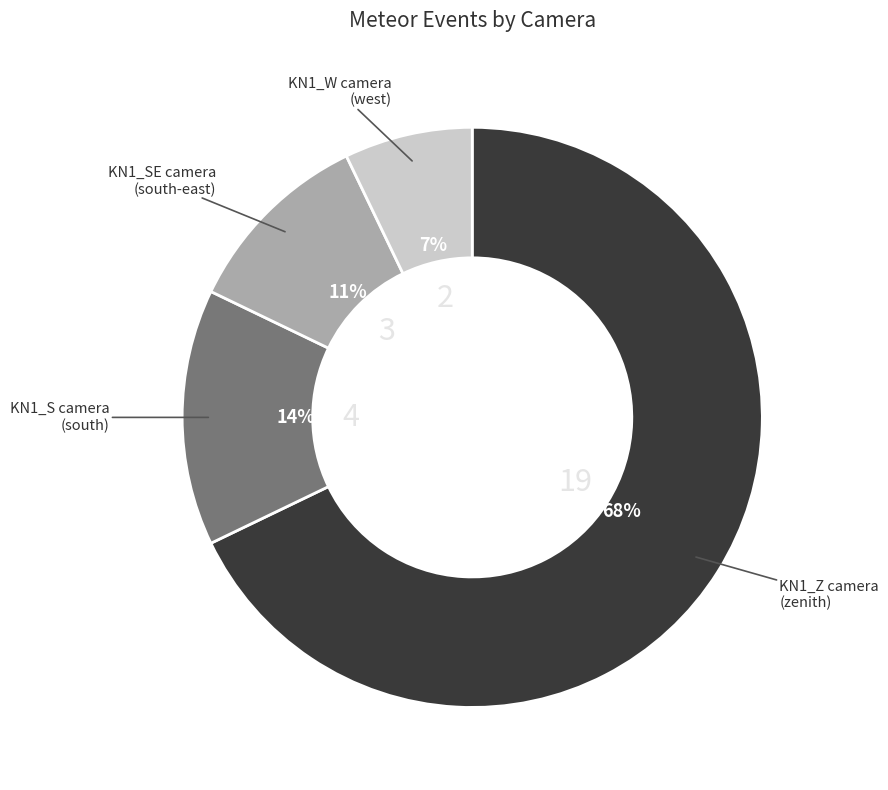

Is there any slice that represents more than half of the pie?

Yes